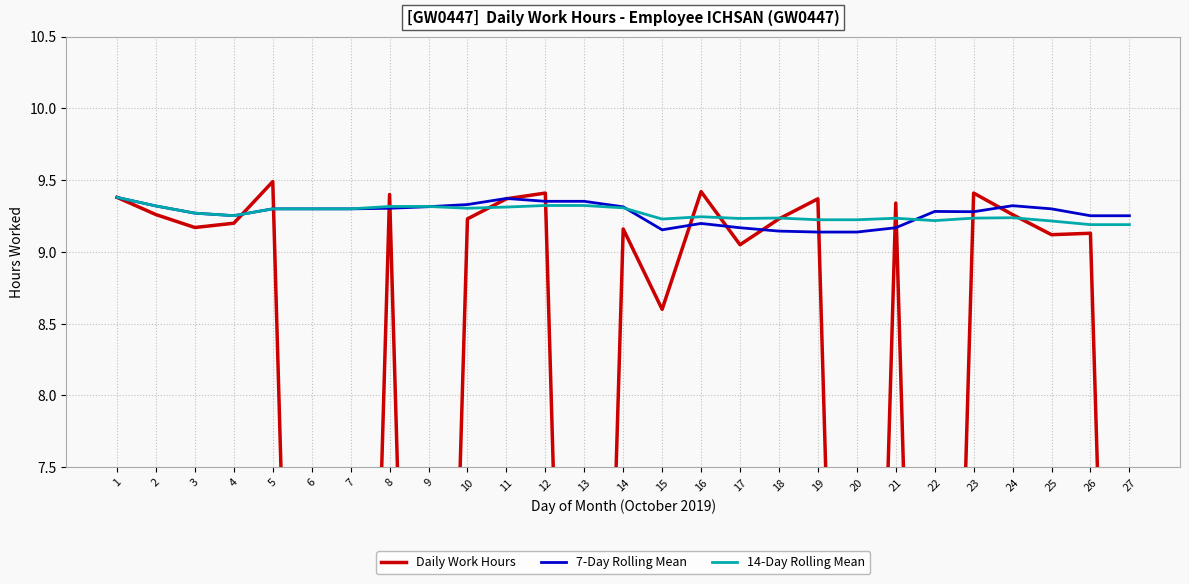

Reading left to right, transcribe all the data shown in this chart.

Daily Work Hours: 9.4	9.3	9.2	9.2	9.5	0.0	0.0	9.4	0.0	9.2	9.4	9.4	0.0	9.2	8.6	9.4	9.1	9.2	9.4	0.0	9.3	0.0	9.4	9.3	9.1	9.1	0.0
7-Day Rolling Mean: 9.4	9.3	9.3	9.3	9.3	9.3	9.3	9.3	9.3	9.3	9.4	9.4	9.4	9.3	9.2	9.2	9.2	9.1	9.1	9.1	9.2	9.3	9.3	9.3	9.3	9.3	9.3
14-Day Rolling Mean: 9.4	9.3	9.3	9.3	9.3	9.3	9.3	9.3	9.3	9.3	9.3	9.3	9.3	9.3	9.2	9.2	9.2	9.2	9.2	9.2	9.2	9.2	9.2	9.2	9.2	9.2	9.2